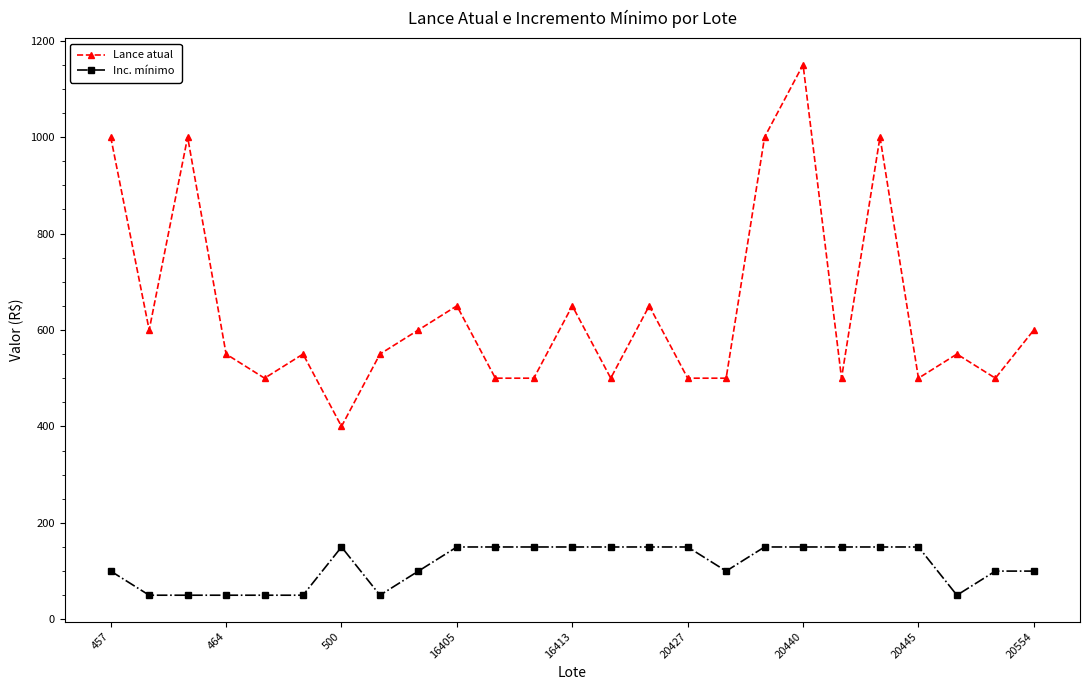

True or false: Inc. mínimo and Lance atual cross at least once.

False